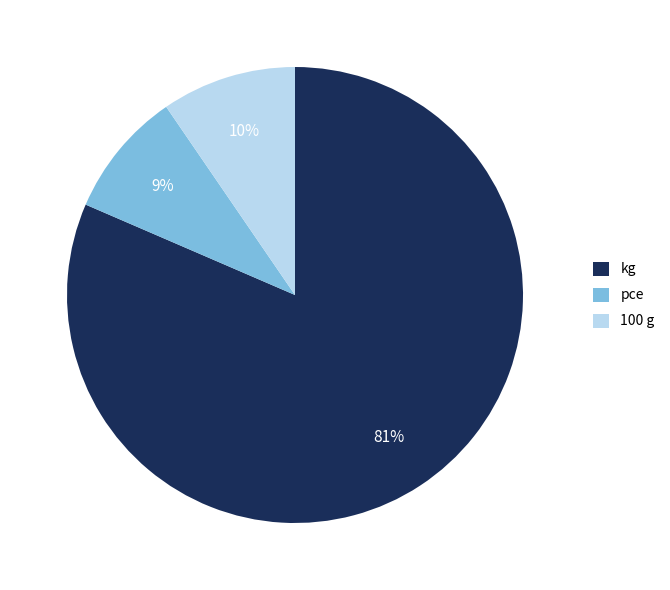

Combined, do kg and 100 g account for over 50%?

Yes